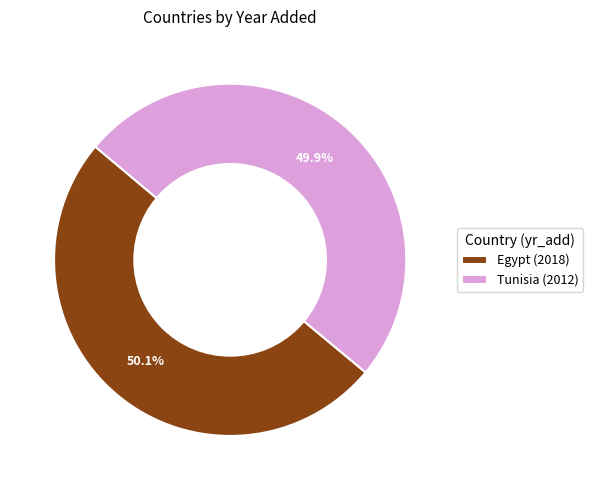

The Egypt slice represents 41% of the pie. True or false?

False